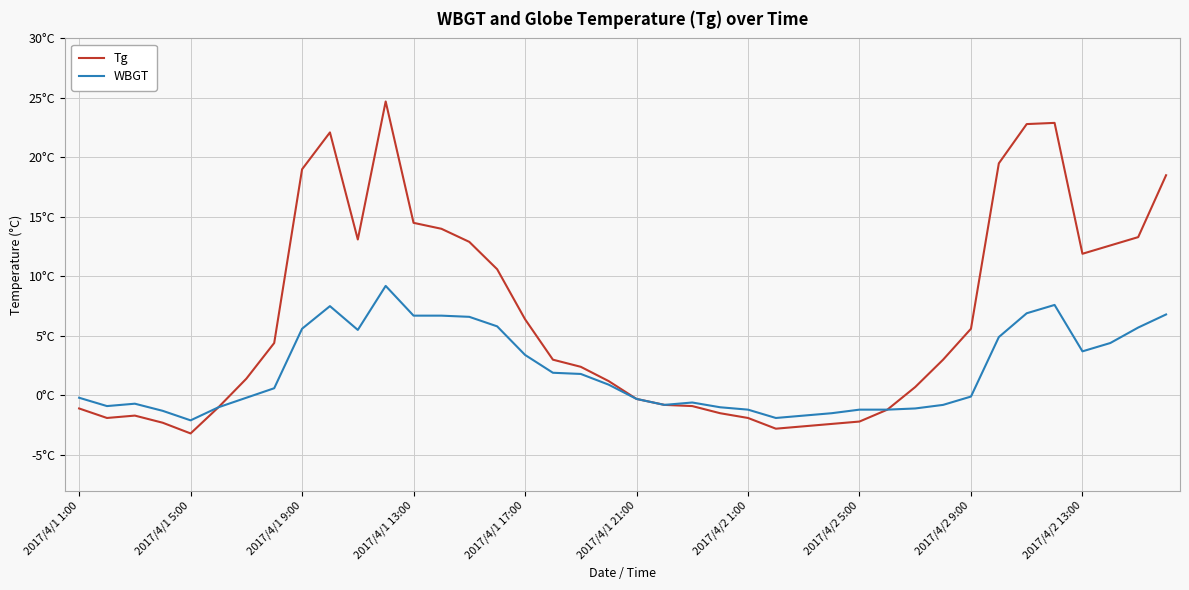

What are all the series names shown in the legend?

Tg, WBGT